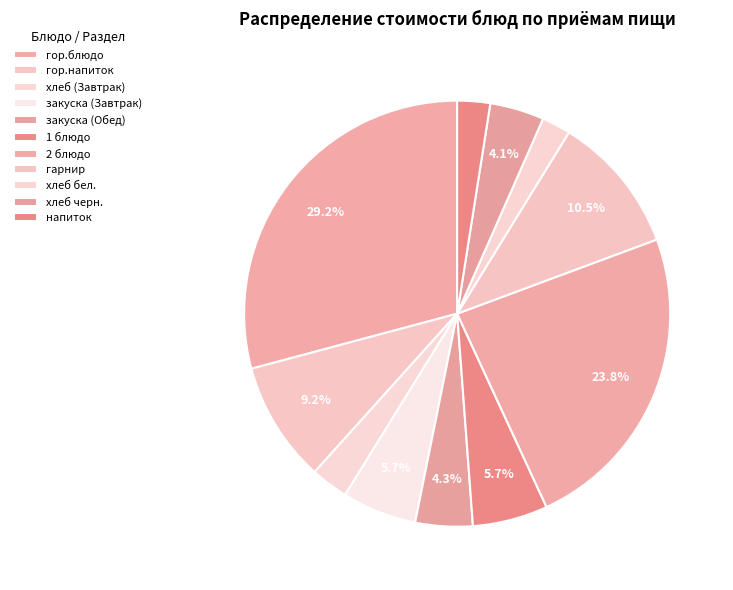

What percentage is the хлеб (Завтрак) slice, to the nearest percent?

3%